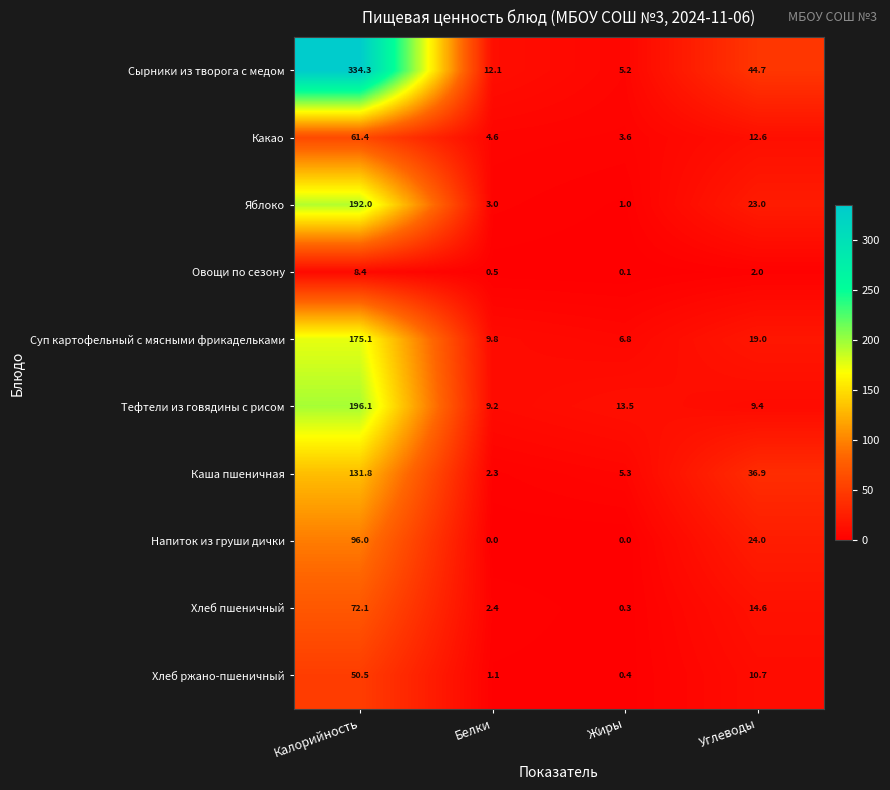

Which series has the widest spread of values?

Сырники из творога с медом